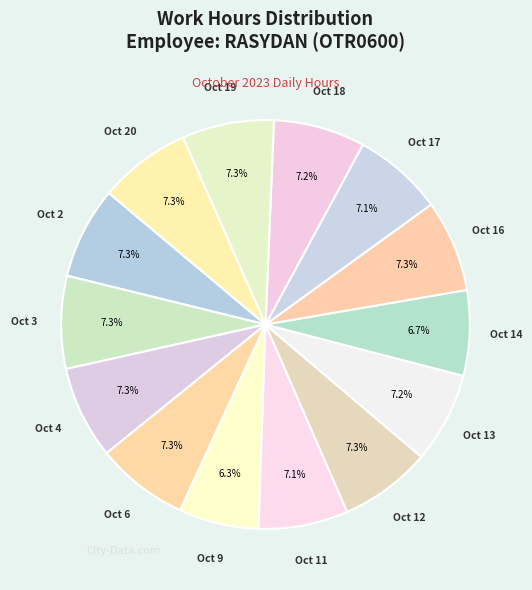

Rank the categories by value from highest to lowest.

Oct 4, Oct 3, Oct 6, Oct 2, Oct 19, Oct 16, Oct 20, Oct 12, Oct 18, Oct 13, Oct 17, Oct 11, Oct 14, Oct 9